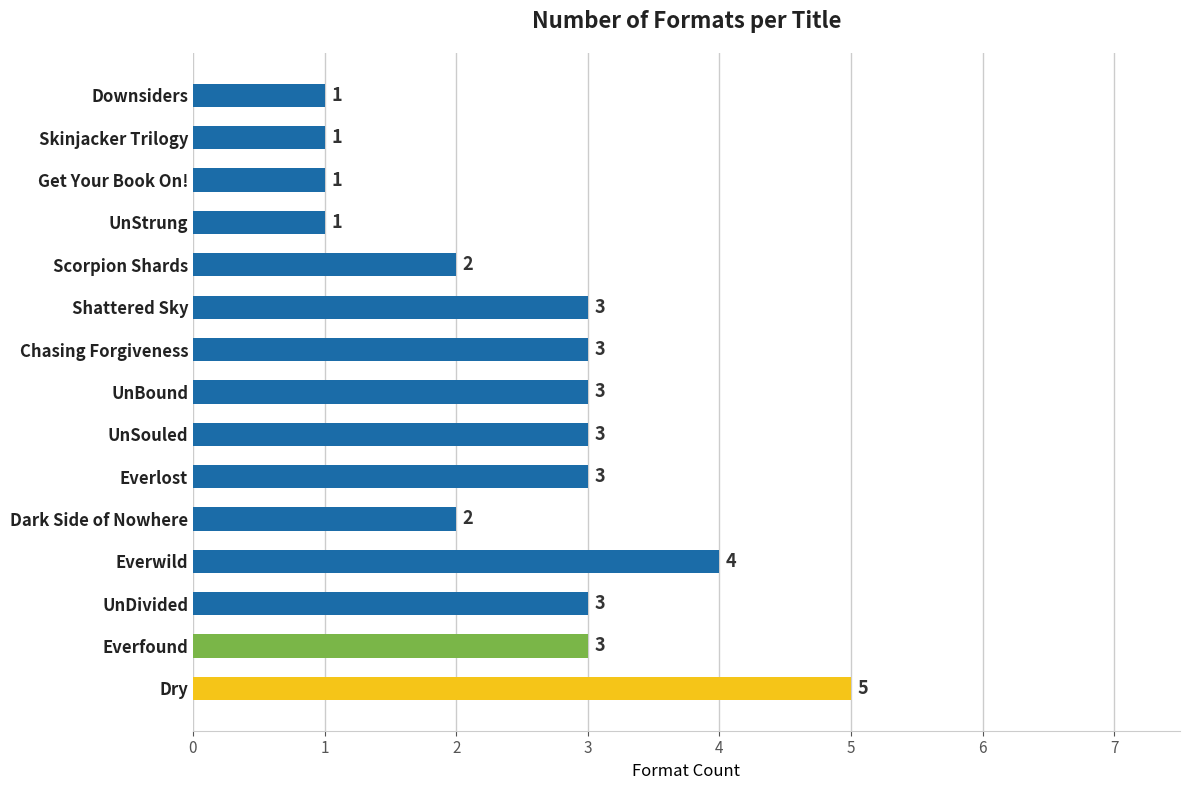

Count the number of categories in the chart.

15